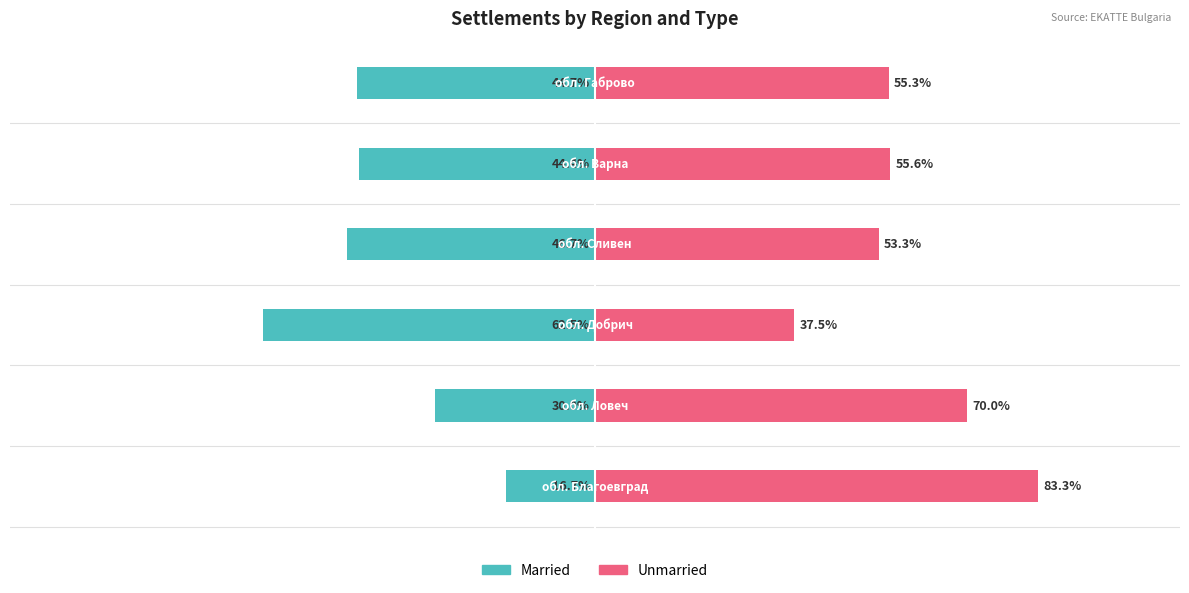

What is the sum of the Married values at 0 and 3?

-63.3